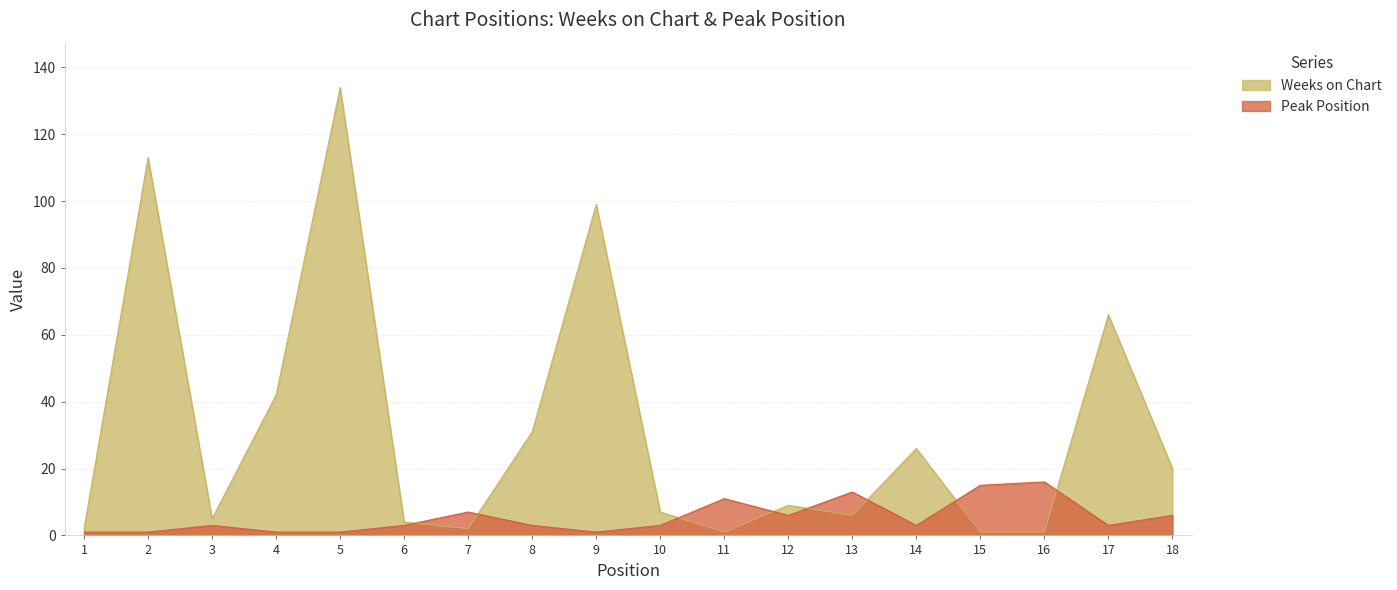

What is the value of the Peak Position point at the 6th from the left?

3